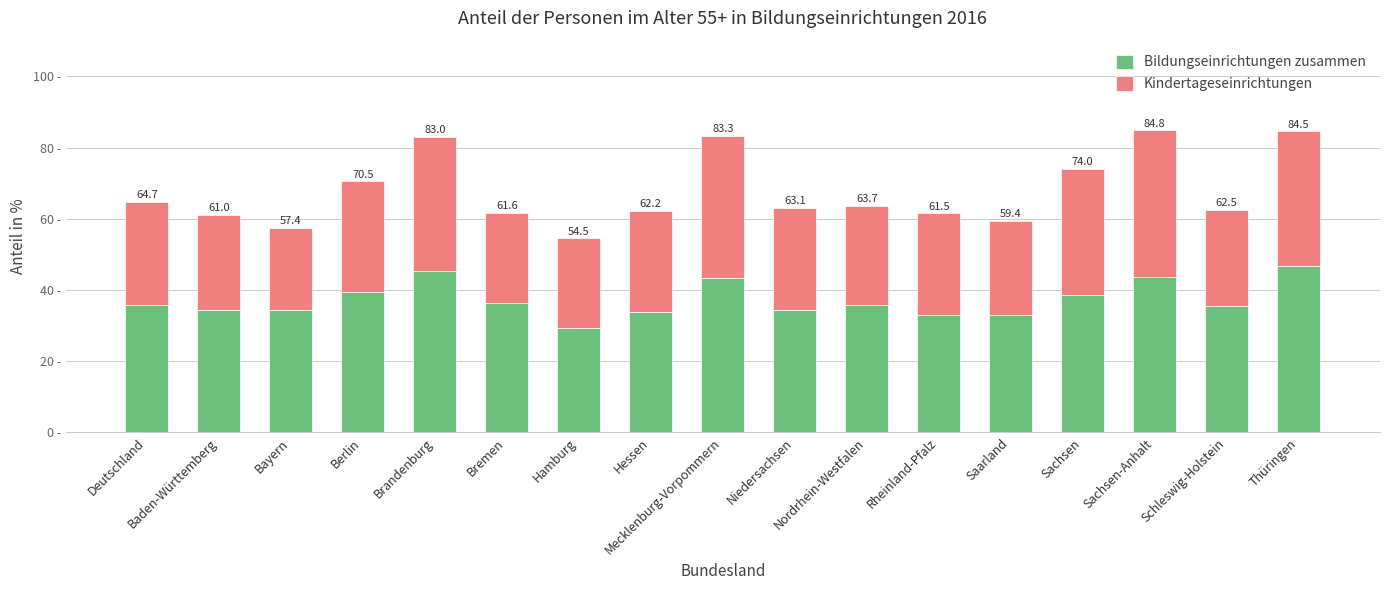

The Kindertageseinrichtungen series shows 37.9 at Thüringen. True or false?

True